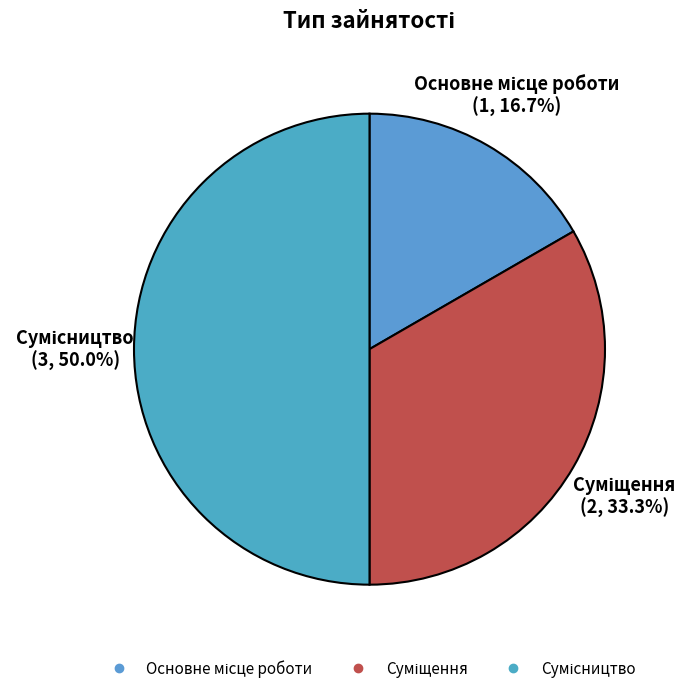

Count the number of slices in the pie.

3